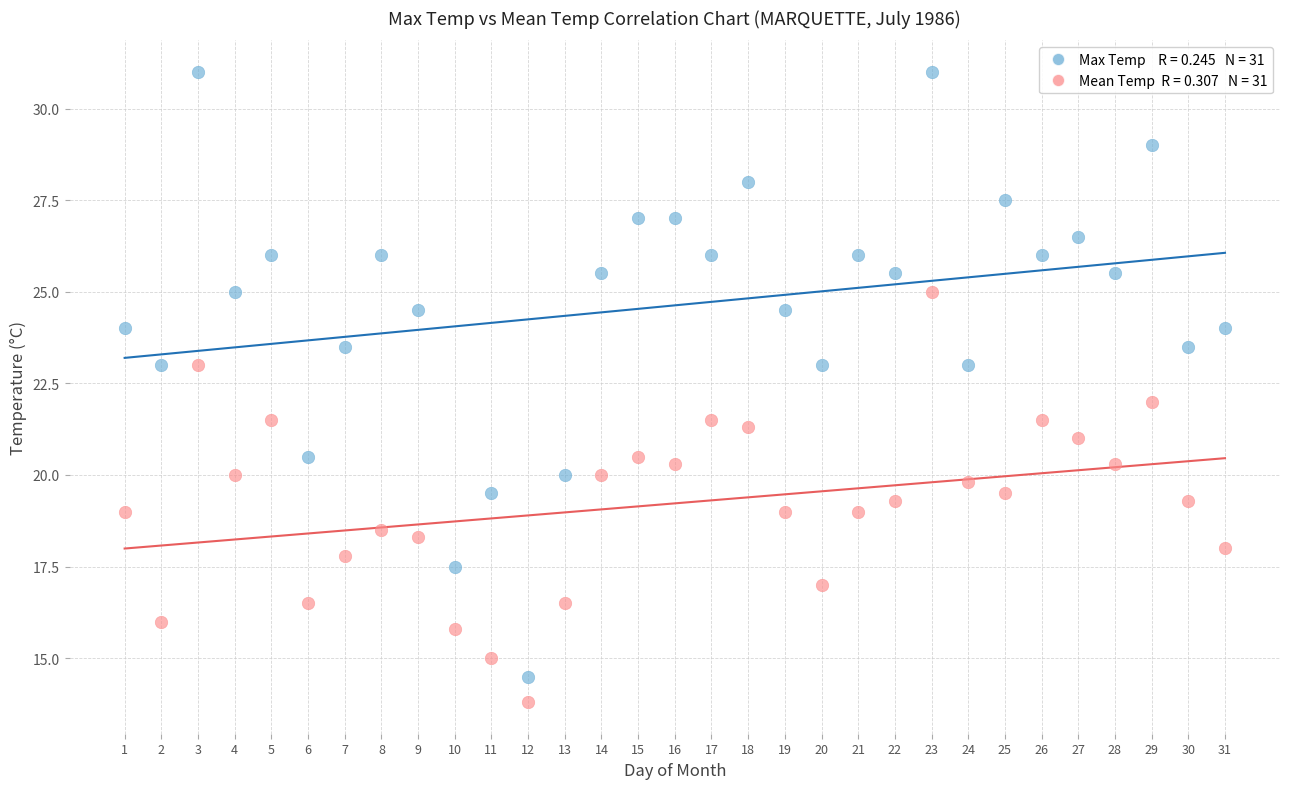

Across all data points, what is the range of Y values (max minus min)?

17.2